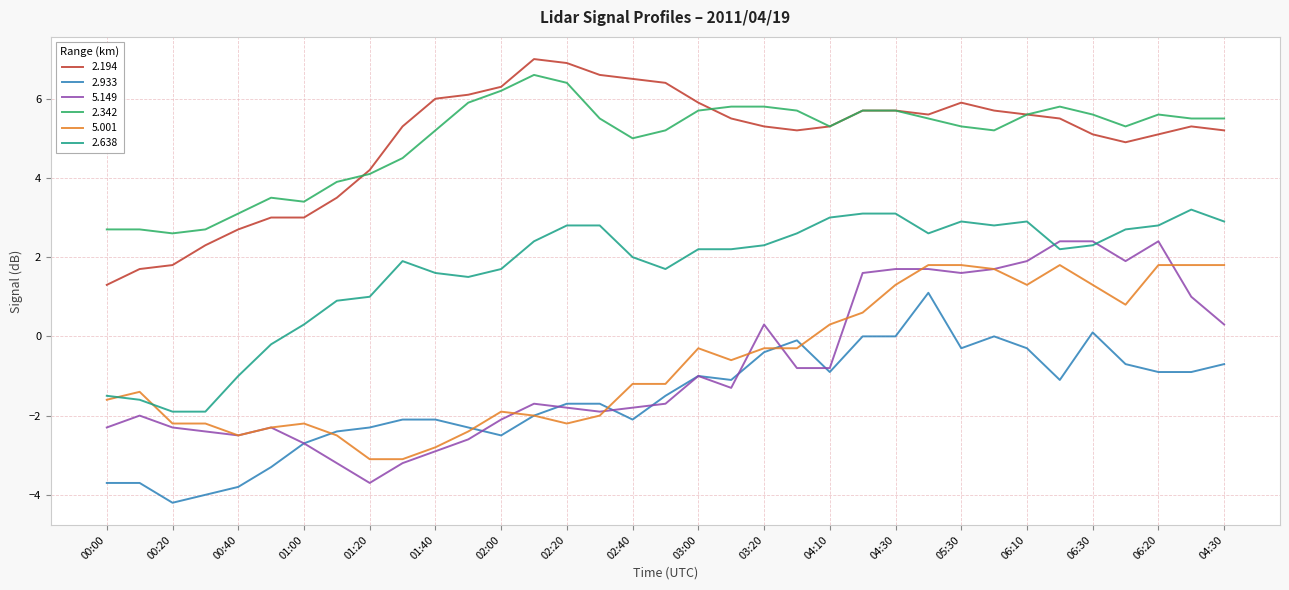

What is the greatest value displayed?

7.0